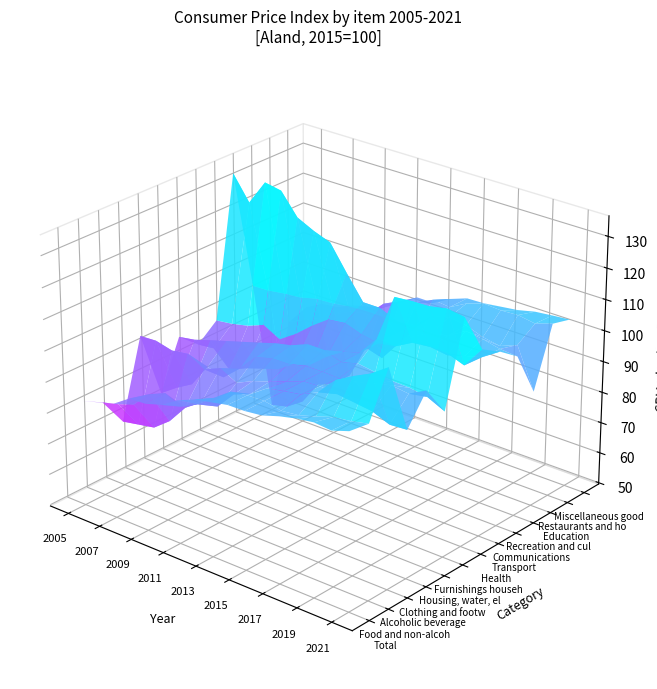

What is the sum of the Communications values at 12 and 5?

223.8